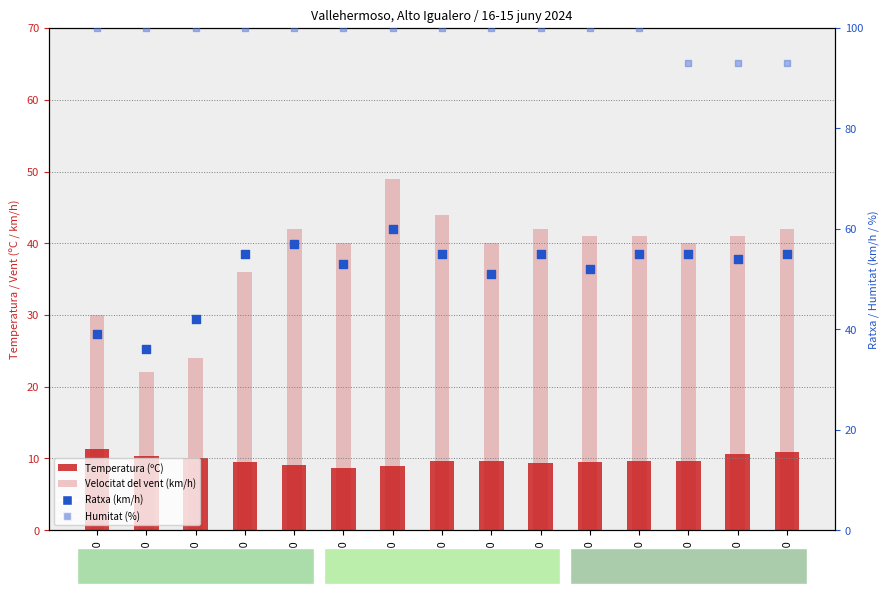

At which category is the sum across all series the highest?

03:00